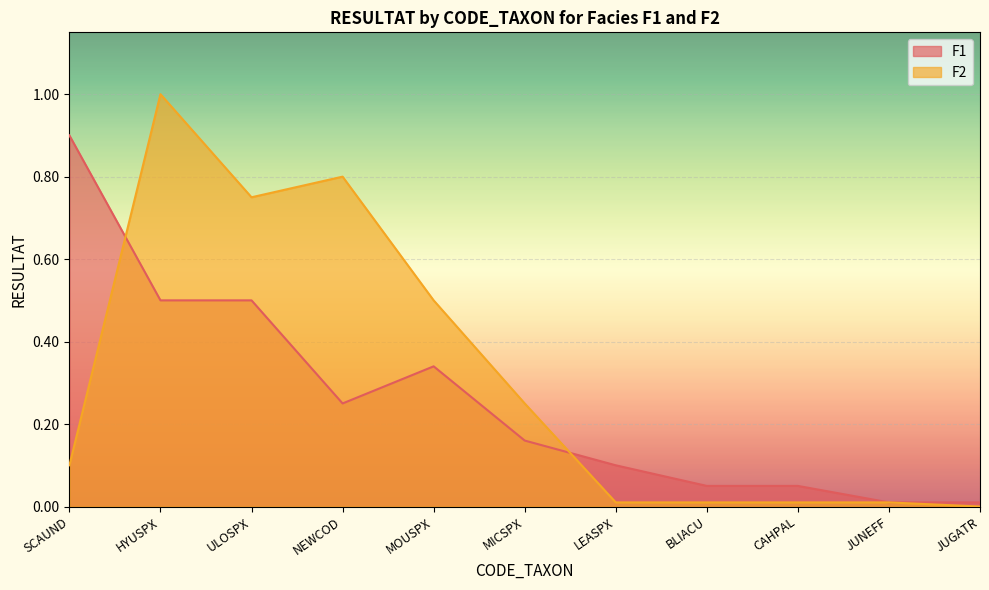

List the series in order of their peak value, highest first.

F2, F1